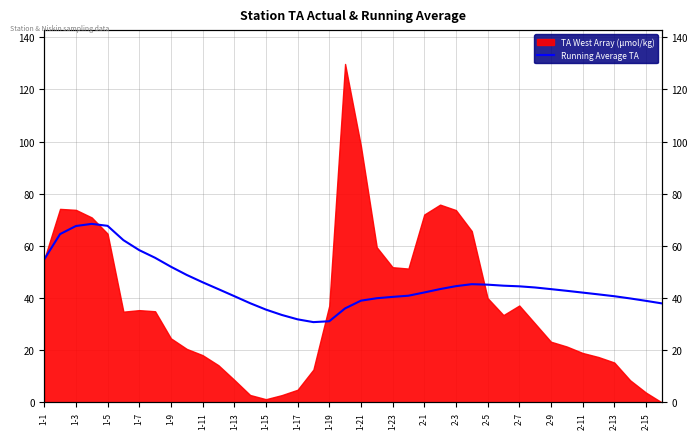

How many lines are shown in the chart?

1